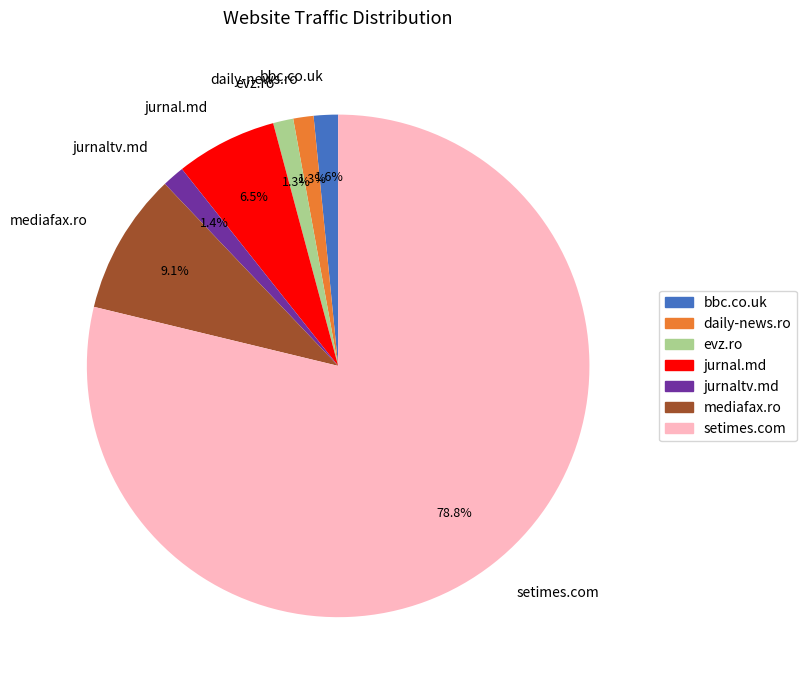

Combined, what portion of the pie is jurnal.md and jurnaltv.md?

7.9%